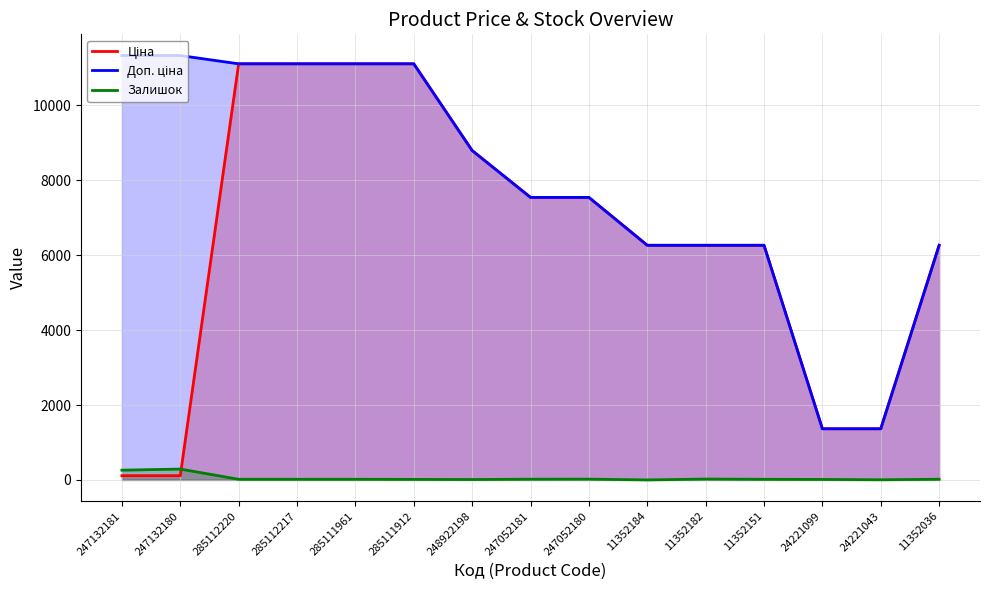

Reading left to right, list all the values displayed in this chart.

Ціна: 247132181=113.3	247132180=113.3	285112220=11113.6	285112217=11113.6	285111961=11113.6	285111912=11113.6	248922198=8797.6	247052181=7545.9	247052180=7545.9	11352184=6266.7	11352182=6266.7	11352151=6266.7	24221099=1366.3	24221043=1366.3	11352036=6266.7
Доп. ціна: 247132181=11334.0	247132180=11334.0	285112220=11113.6	285112217=11113.6	285111961=11113.6	285111912=11113.6	248922198=8797.6	247052181=7545.9	247052180=7545.9	11352184=6266.7	11352182=6266.7	11352151=6266.7	24221099=1366.0	24221043=1366.0	11352036=6266.7
Залишок: 247132181=260.0	247132180=290.0	285112220=17.0	285112217=17.0	285111961=17.0	285111912=14.0	248922198=11.0	247052181=19.0	247052180=21.0	11352184=0.0	11352182=23.0	11352151=16.0	24221099=13.0	24221043=4.0	11352036=18.0